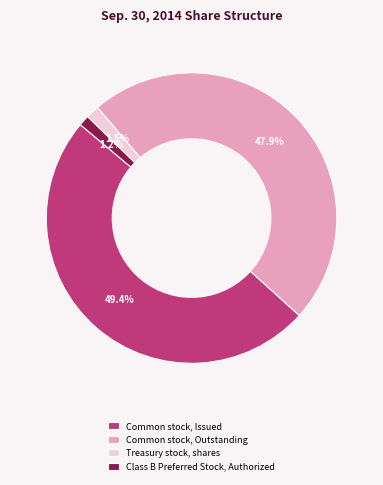

Is it true that Common stock, Outstanding is 61% of the pie?

False